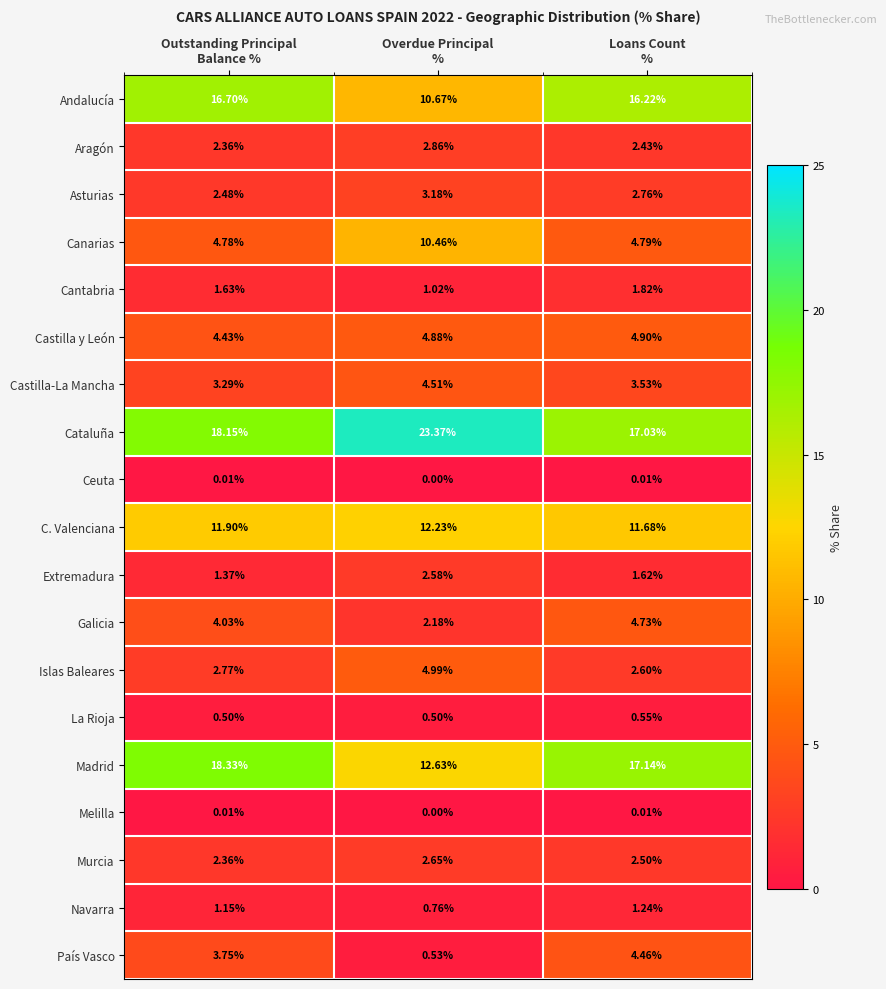

What is the greatest value displayed?

23.4